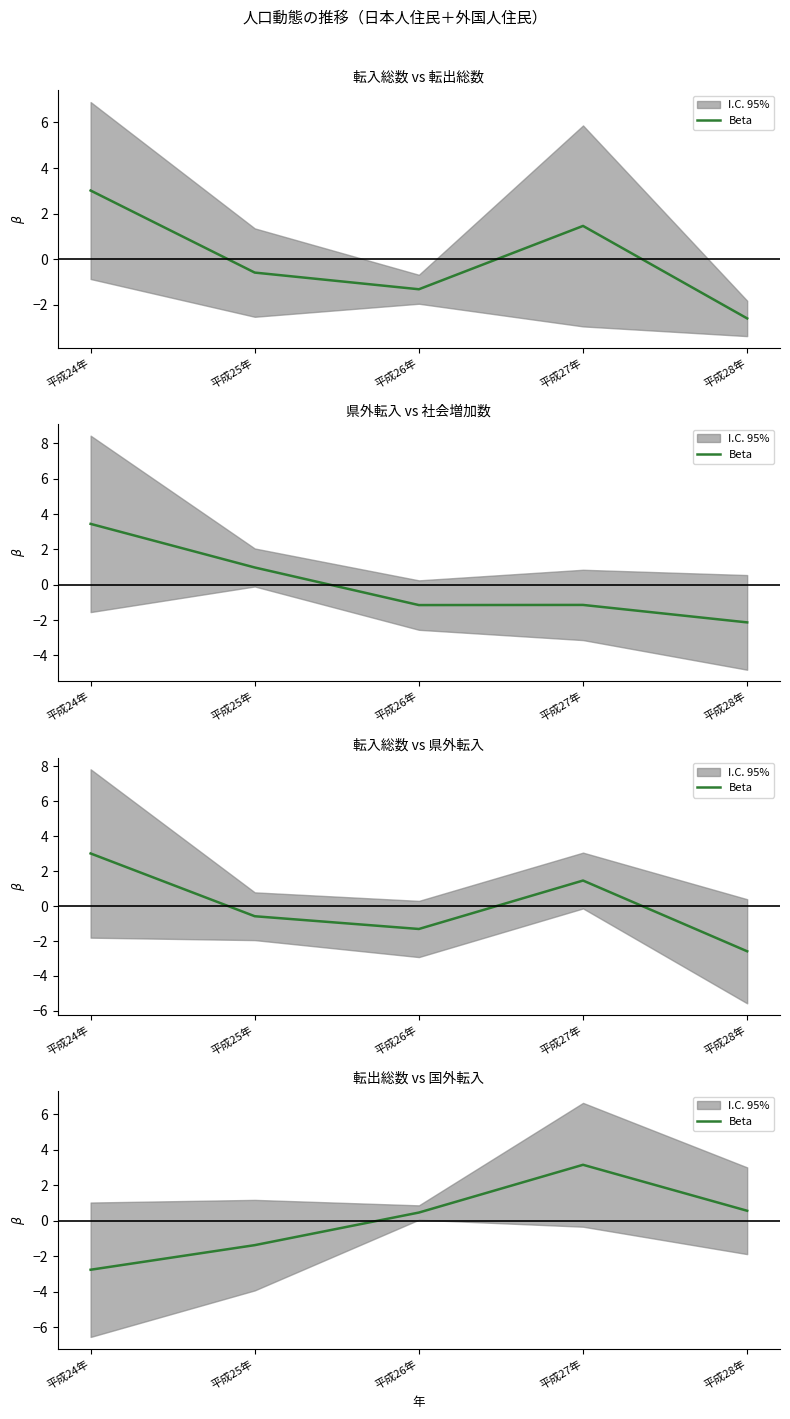

Which label corresponds to the smallest value in the chart?

平成24年